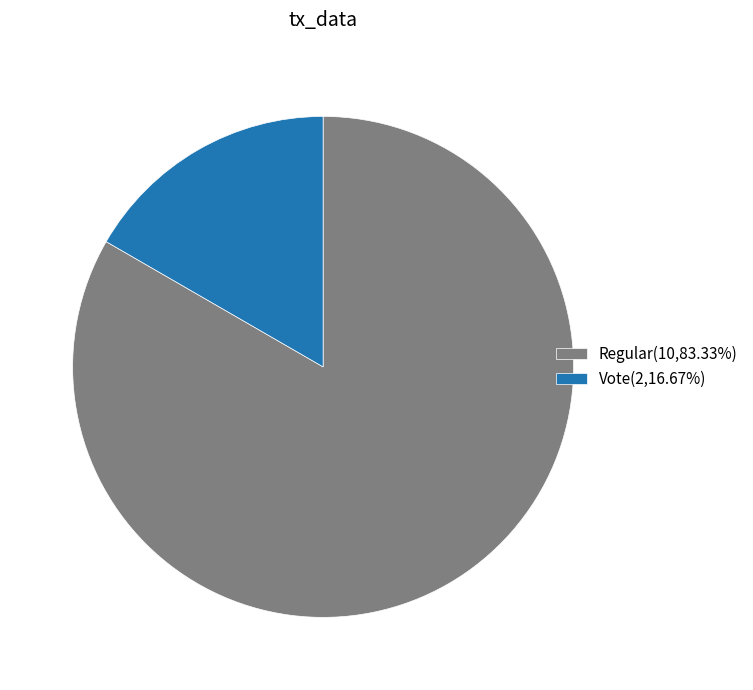

Is there any slice that represents more than half of the pie?

Yes